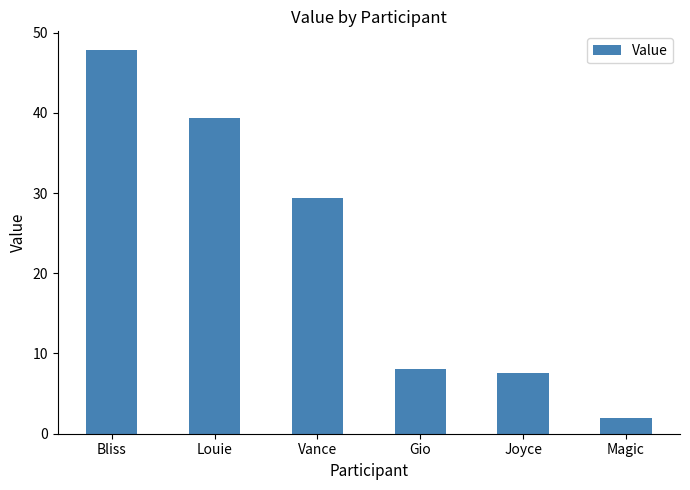

How many values are below 29?

3